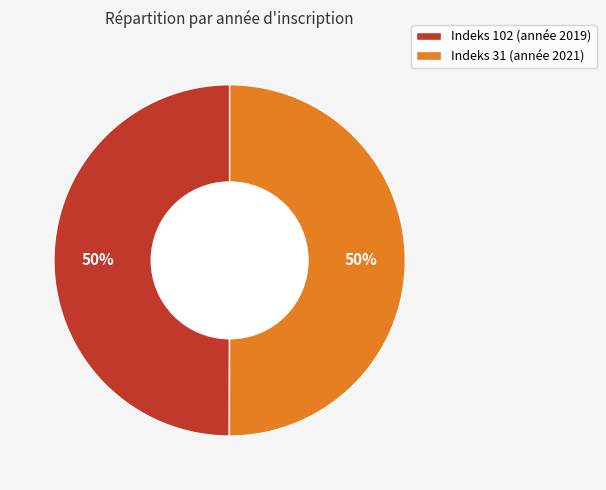

To the nearest percent, what is the combined percentage of Indeks 102 (année 2019) and Indeks 31 (année 2021)?

100%